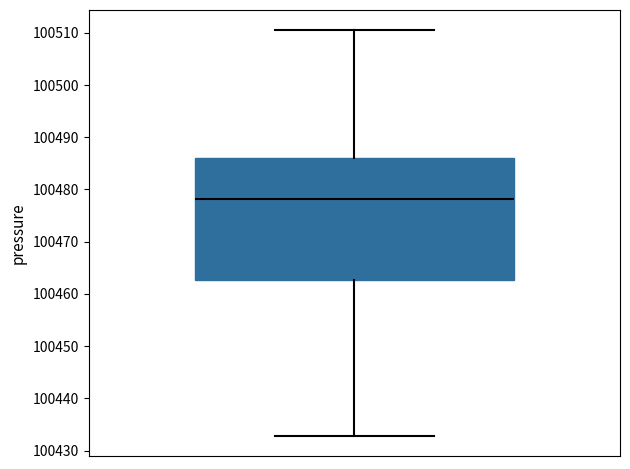

Transcribe this box plot: give where the median line is, the range the box spans, and where the two whiskers end, as read against the y-axis. The values are not printed on the chart, so give them approximately, as read against the axis.

median 100478, box 100463 to 100486, whiskers 100433 to 100511